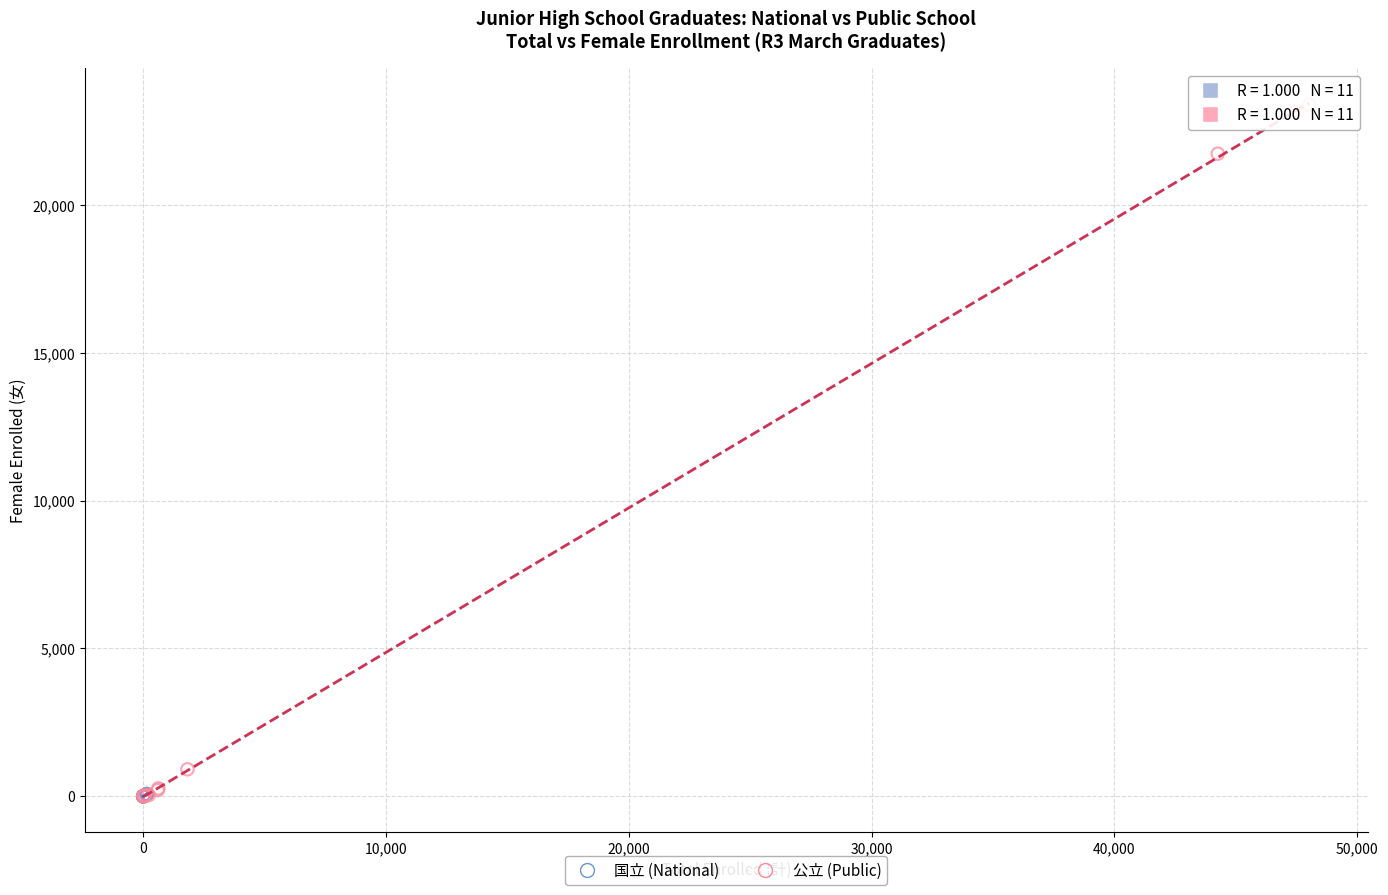

Which series has the largest Y range (max minus min)?

公立 (Public)